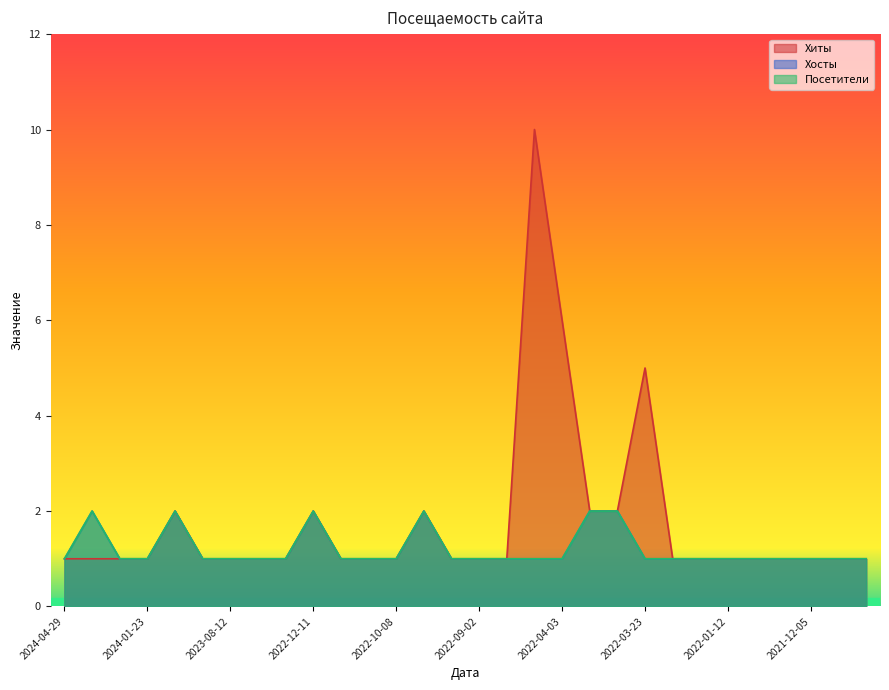

Reading left to right, list all the values displayed in this chart.

Хиты: 2024-04-29=1	2024-04-07=1	2024-03-04=1	2024-01-23=1	2024-01-05=2	2023-10-18=1	2023-08-12=1	2023-08-11=1	2023-06-16=1	2022-12-11=2	2022-11-11=1	2022-11-07=1	2022-10-08=1	2022-10-07=2	2022-09-14=1	2022-09-02=1	2022-08-11=1	2022-04-05=10	2022-04-03=6	2022-04-02=2	2022-03-29=2	2022-03-23=5	2022-02-27=1	2022-01-30=1	2022-01-12=1	2022-01-02=1	2021-12-09=1	2021-12-05=1	2021-11-07=1	2021-10-10=1
Хосты: 2024-04-29=1	2024-04-07=2	2024-03-04=1	2024-01-23=1	2024-01-05=2	2023-10-18=1	2023-08-12=1	2023-08-11=1	2023-06-16=1	2022-12-11=2	2022-11-11=1	2022-11-07=1	2022-10-08=1	2022-10-07=2	2022-09-14=1	2022-09-02=1	2022-08-11=1	2022-04-05=1	2022-04-03=1	2022-04-02=2	2022-03-29=2	2022-03-23=1	2022-02-27=1	2022-01-30=1	2022-01-12=1	2022-01-02=1	2021-12-09=1	2021-12-05=1	2021-11-07=1	2021-10-10=1
Посетители: 2024-04-29=1	2024-04-07=2	2024-03-04=1	2024-01-23=1	2024-01-05=2	2023-10-18=1	2023-08-12=1	2023-08-11=1	2023-06-16=1	2022-12-11=2	2022-11-11=1	2022-11-07=1	2022-10-08=1	2022-10-07=2	2022-09-14=1	2022-09-02=1	2022-08-11=1	2022-04-05=1	2022-04-03=1	2022-04-02=2	2022-03-29=2	2022-03-23=1	2022-02-27=1	2022-01-30=1	2022-01-12=1	2022-01-02=1	2021-12-09=1	2021-12-05=1	2021-11-07=1	2021-10-10=1